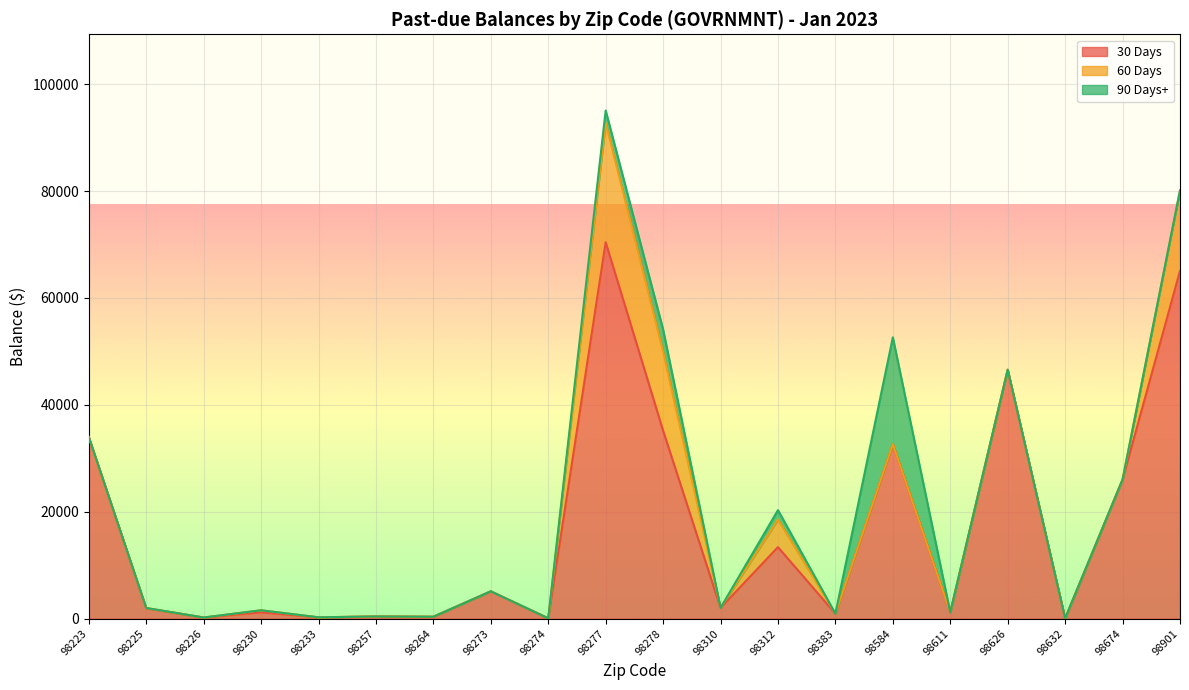

What is the difference between the maximum and minimum values in the 60 Days series?

22334.3